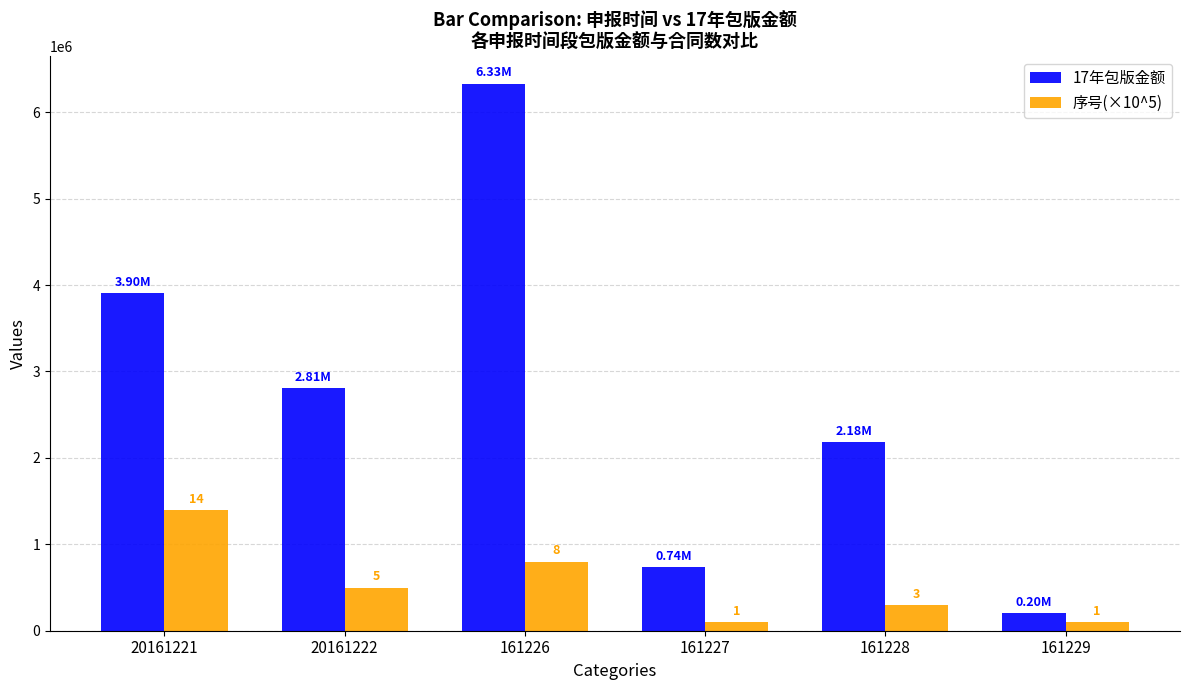

At 161228, list the series in order from smallest to largest.

序号(×10^5), 17年包版金额